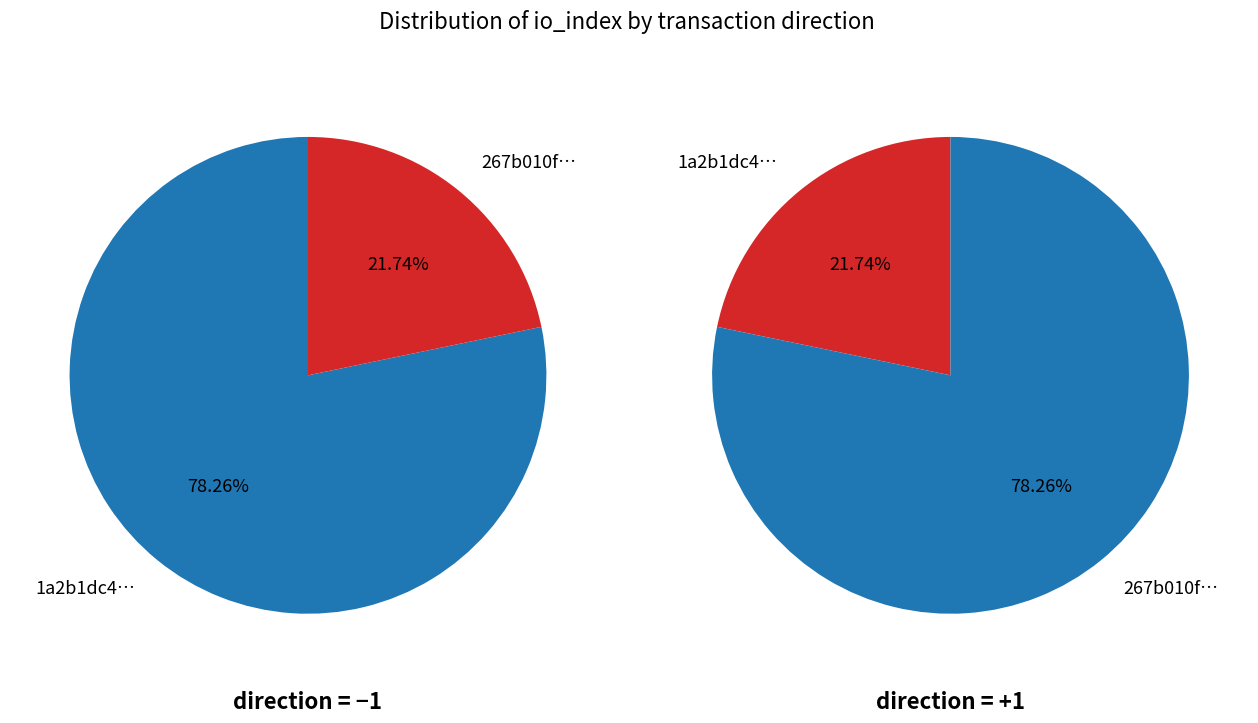

To the nearest percent, what is the difference between the io_index=10 and io_index=36 slice percentages?

57%